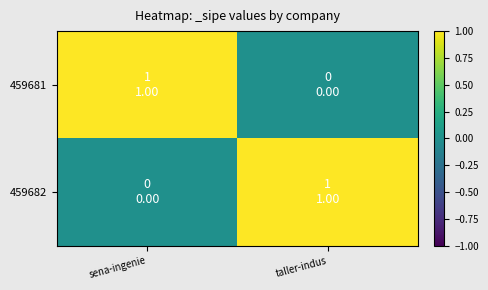

How many data points does each series have?

2